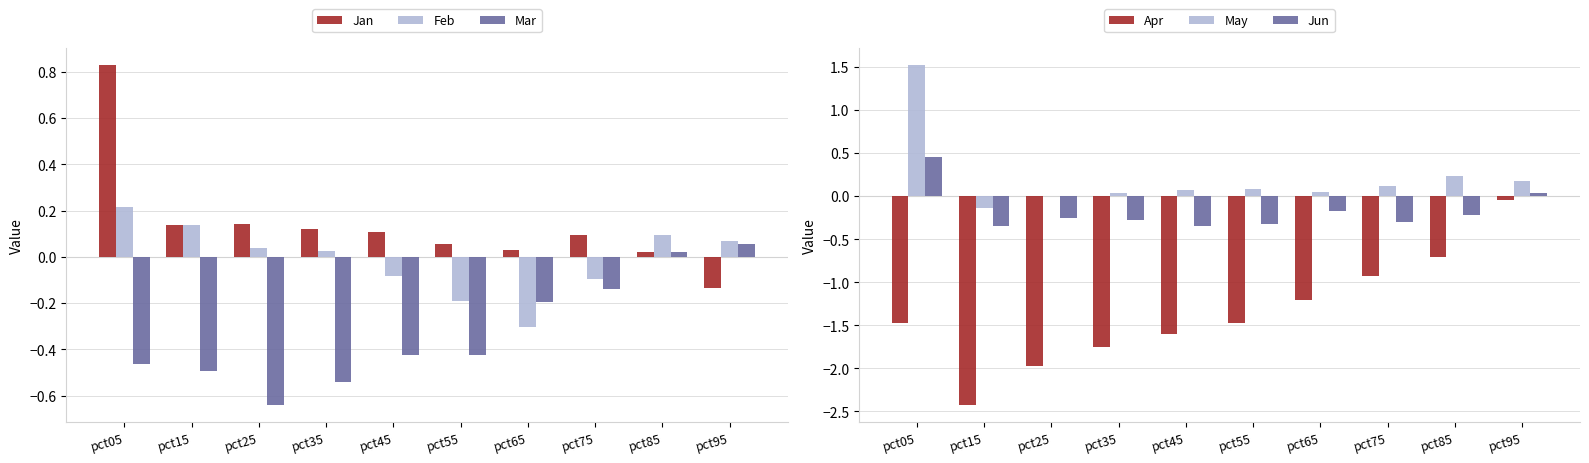

What is the smallest value displayed?

-2.4